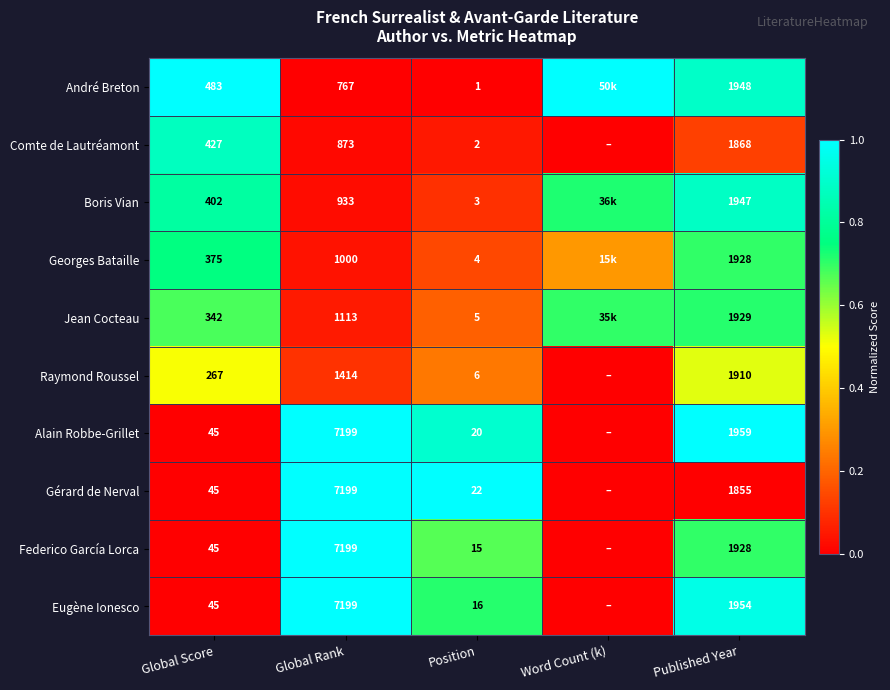

Is the value of Comte de Lautréamont at Global Score greater than the value of Raymond Roussel at Position?

Yes